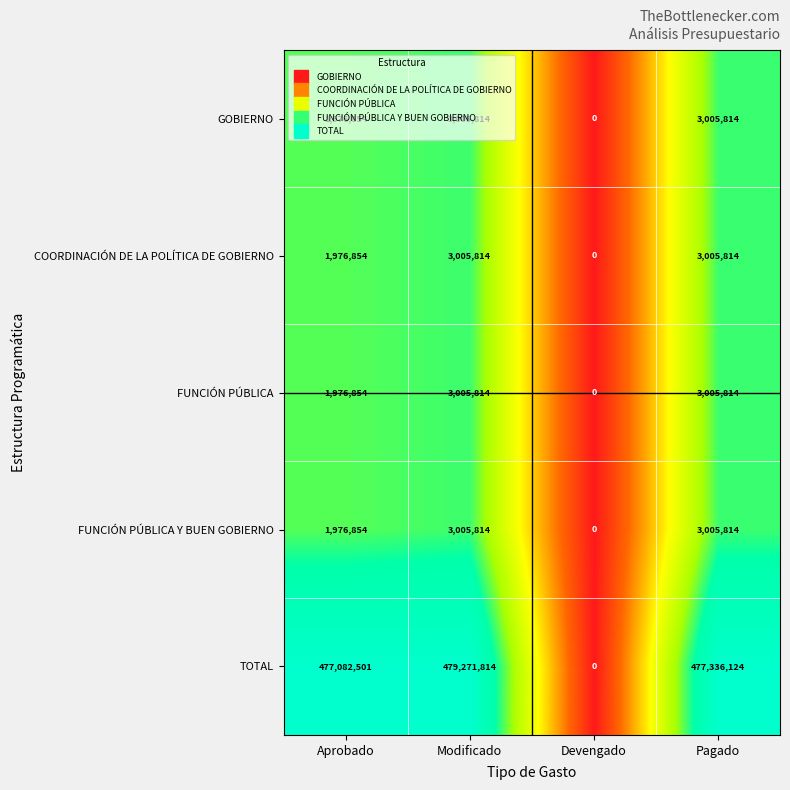

Count the number of categories in the chart.

4